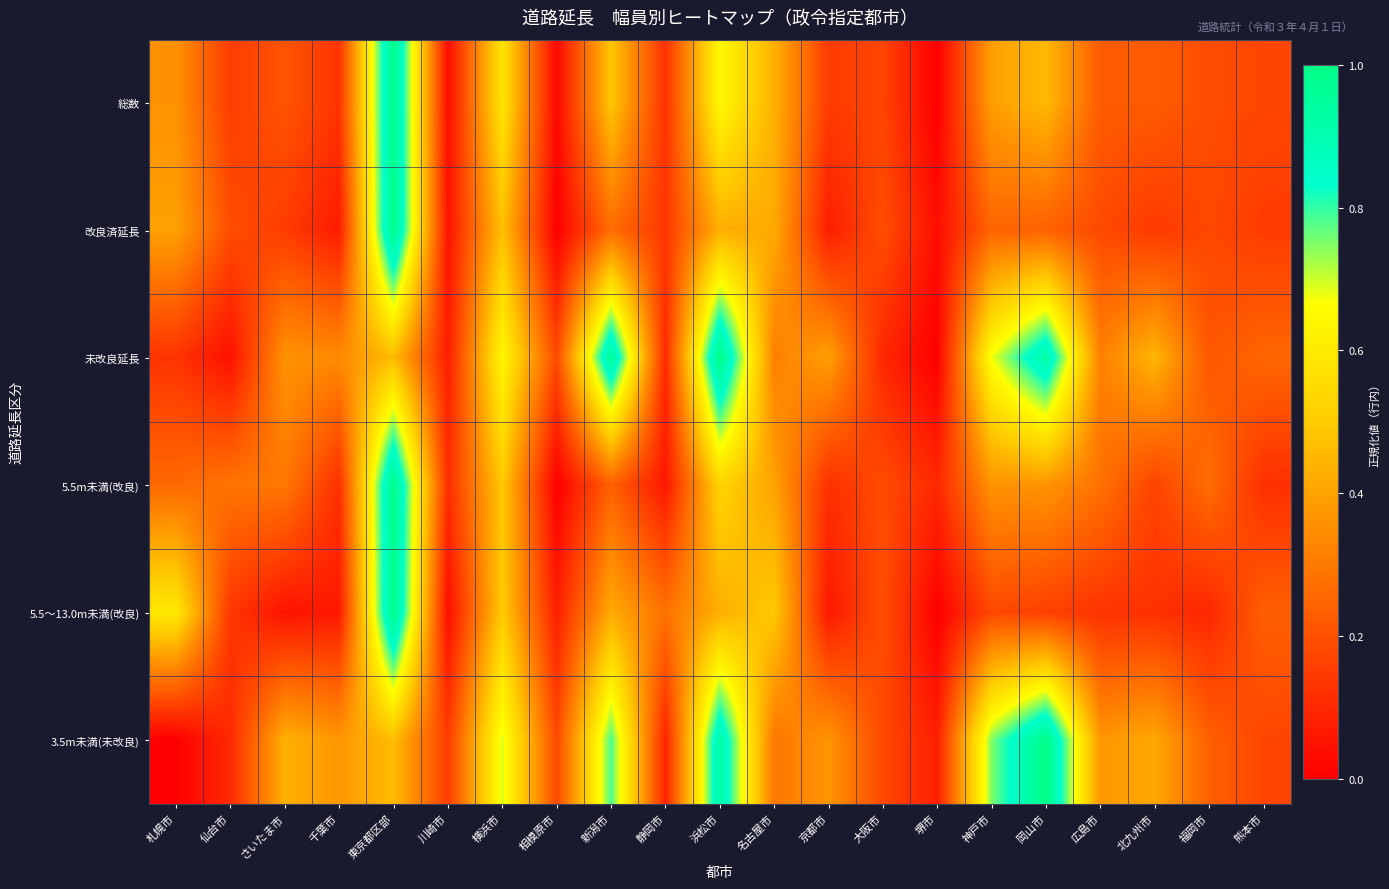

Reading left to right, extract all data points from this chart.

総数: 札幌市=0.4	仙台市=0.2	さいたま市=0.2	千葉市=0.1	東京都区部=1.0	川崎市=0.0	横浜市=0.6	相模原市=0.0	新潟市=0.5	静岡市=0.1	浜松市=0.6	名古屋市=0.4	京都市=0.1	大阪市=0.2	堺市=0.0	神戸市=0.4	岡山市=0.5	広島市=0.2	北九州市=0.2	福岡市=0.2	熊本市=0.2
改良済延長: 札幌市=0.4	仙台市=0.2	さいたま市=0.1	千葉市=0.1	東京都区部=1.0	川崎市=0.0	横浜市=0.5	相模原市=0.0	新潟市=0.3	静岡市=0.1	浜松市=0.4	名古屋市=0.4	京都市=0.1	大阪市=0.2	堺市=0.0	神戸市=0.2	岡山市=0.2	広島市=0.2	北九州市=0.1	福岡市=0.2	熊本市=0.1
未改良延長: 札幌市=0.1	仙台市=0.0	さいたま市=0.4	千葉市=0.3	東京都区部=0.5	川崎市=0.1	横浜市=0.6	相模原市=0.2	新潟市=1.0	静岡市=0.1	浜松市=1.0	名古屋市=0.3	京都市=0.4	大阪市=0.1	堺市=0.0	神戸市=0.7	岡山市=0.9	広島市=0.3	北九州市=0.4	福岡市=0.2	熊本市=0.3
5.5m未満(改良): 札幌市=0.3	仙台市=0.3	さいたま市=0.3	千葉市=0.1	東京都区部=1.0	川崎市=0.1	横浜市=0.5	相模原市=0.0	新潟市=0.2	静岡市=0.1	浜松市=0.5	名古屋市=0.4	京都市=0.1	大阪市=0.2	堺市=0.1	神戸市=0.4	岡山市=0.4	広島市=0.3	北九州市=0.2	福岡市=0.3	熊本市=0.1
5.5～13.0m未満(改良): 札幌市=0.6	仙台市=0.1	さいたま市=0.0	千葉市=0.1	東京都区部=1.0	川崎市=0.0	横浜市=0.5	相模原市=0.1	新潟市=0.4	静岡市=0.3	浜松市=0.4	名古屋市=0.5	京都市=0.1	大阪市=0.2	堺市=0.0	神戸市=0.2	岡山市=0.2	広島市=0.1	北九州市=0.1	福岡市=0.1	熊本市=0.2
3.5m未満(未改良): 札幌市=0.0	仙台市=0.1	さいたま市=0.4	千葉市=0.4	東京都区部=0.5	川崎市=0.1	横浜市=0.7	相模原市=0.2	新潟市=0.8	静岡市=0.1	浜松市=0.9	名古屋市=0.3	京都市=0.4	大阪市=0.2	堺市=0.1	神戸市=0.8	岡山市=1.0	広島市=0.4	北九州市=0.4	福岡市=0.2	熊本市=0.2